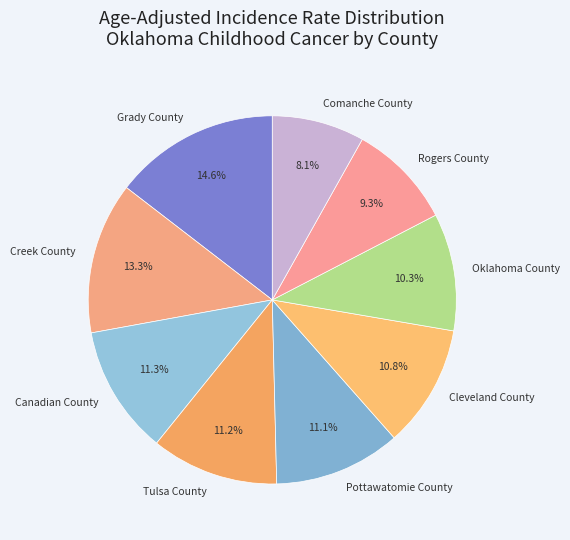

Count the number of slices in the pie.

9